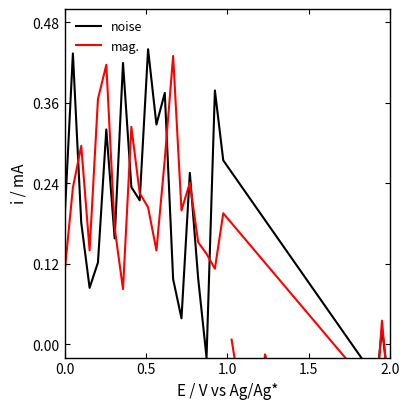

How many values in noise are below zero?

20